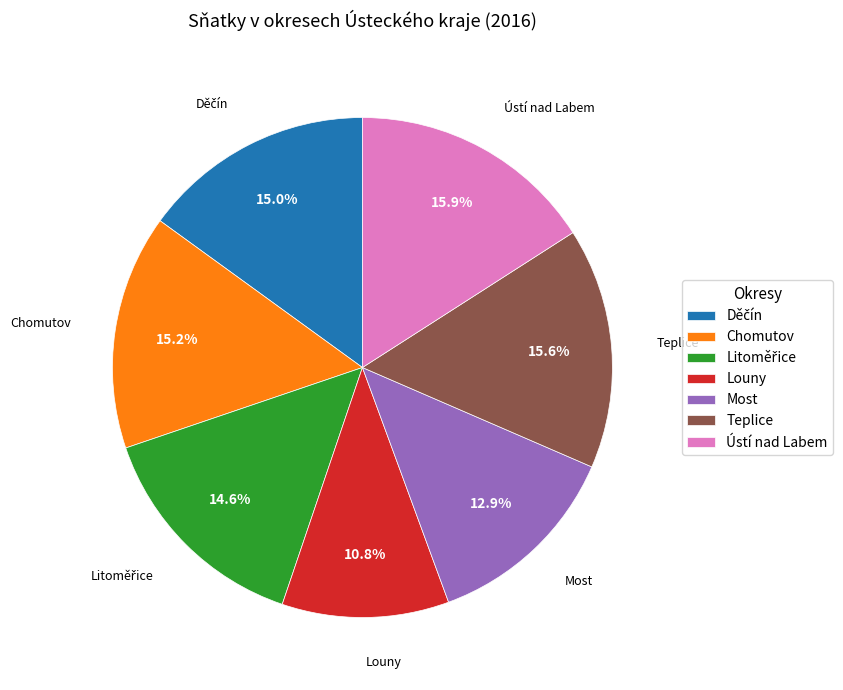

How many slices are in this pie chart?

7